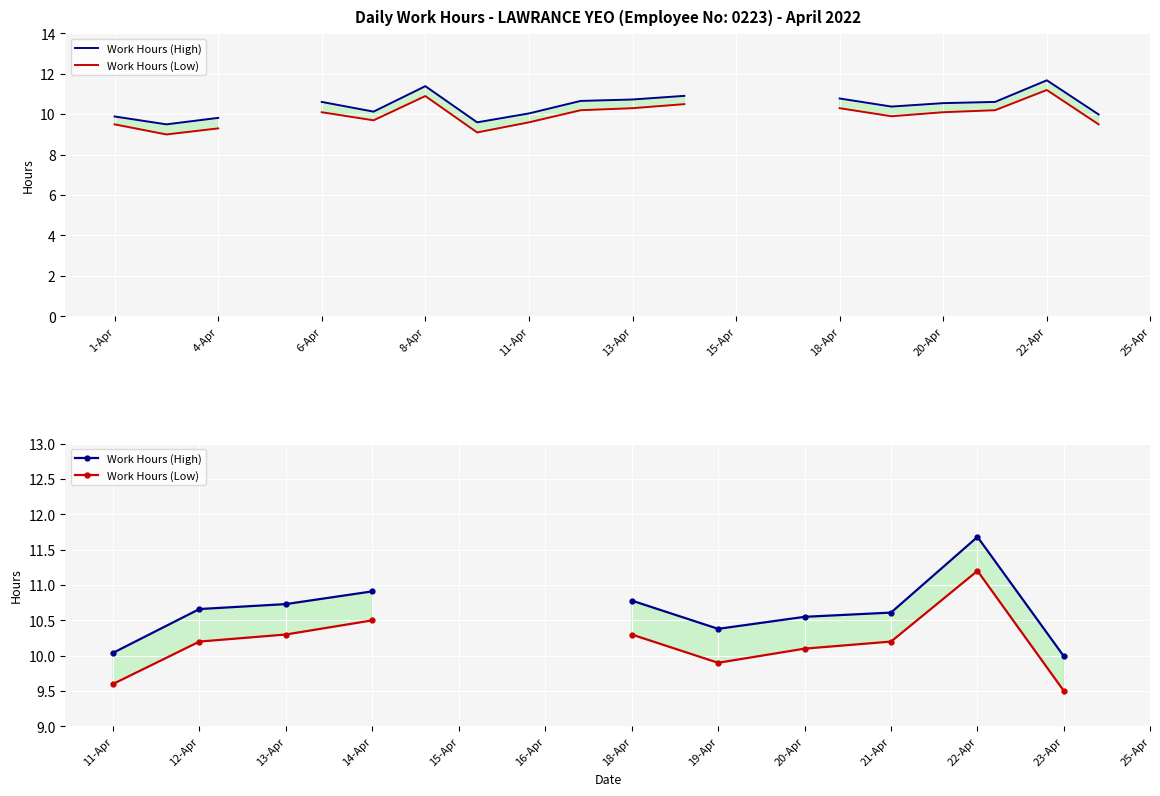

In Work Hours (High), how many points are lower than both neighbors (excluding endpoints)?

1